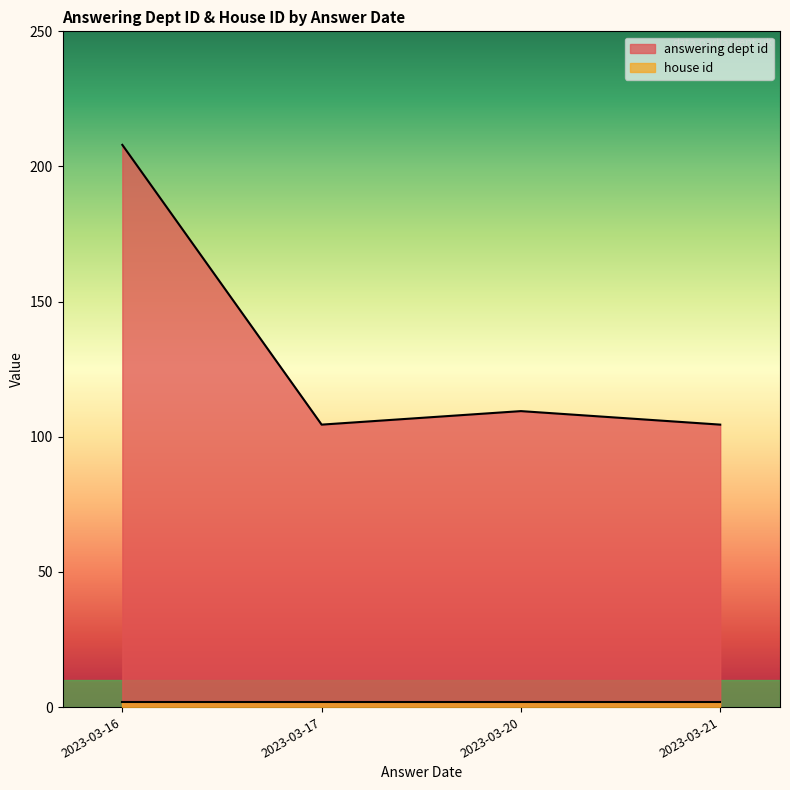

What is the average value of the answering dept id series?

131.6